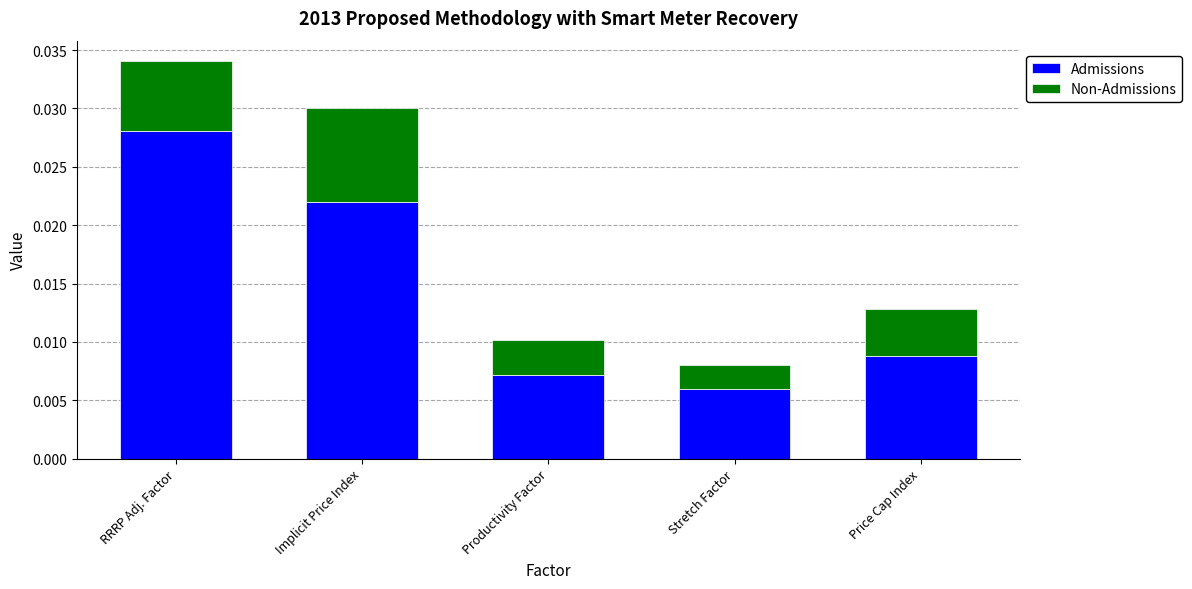

At which category is the sum across all series the highest?

RRRP Adj. Factor